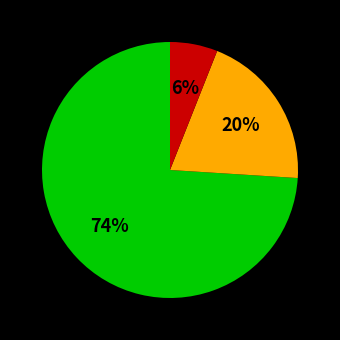

To the nearest percent, what is the difference between the largest and smallest slice percentages?

68%